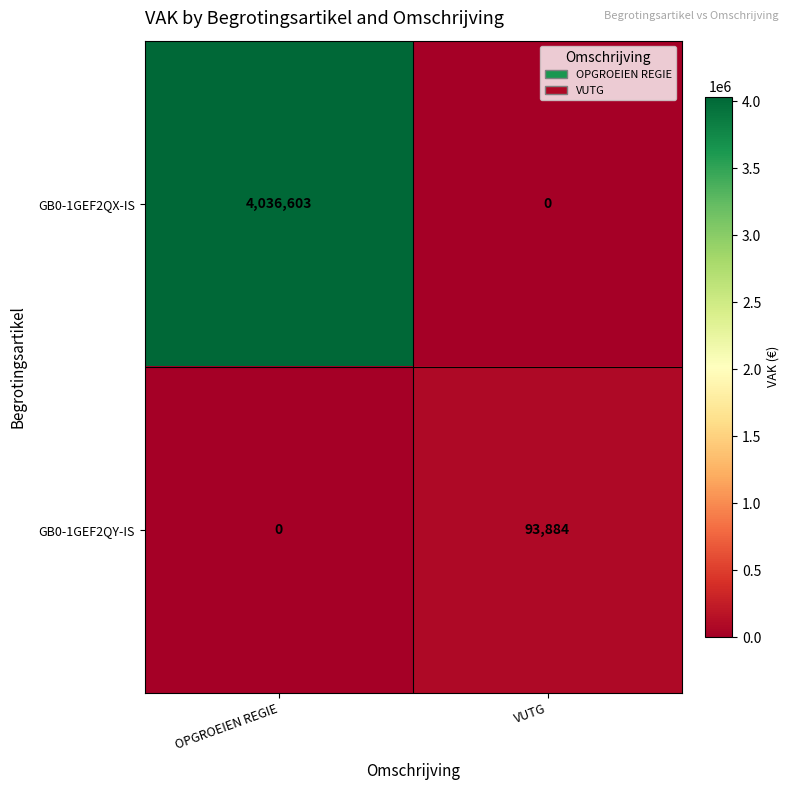

What value does the GB0-1GEF2QX-IS series have at OPGROEIEN REGIE, to the nearest 50?

4036600